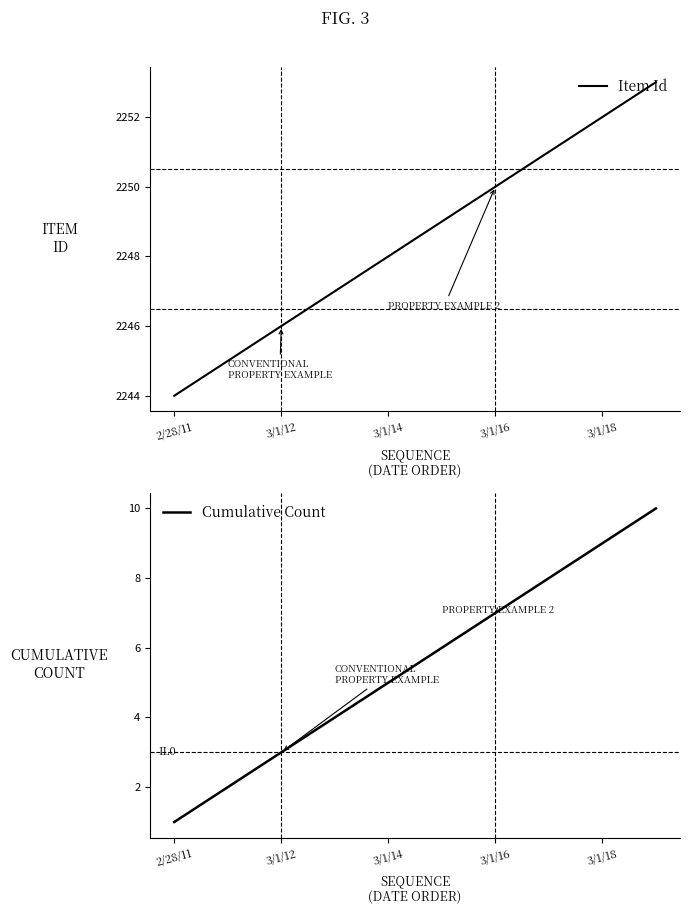

What is the highest value of the Item Id series?

2253